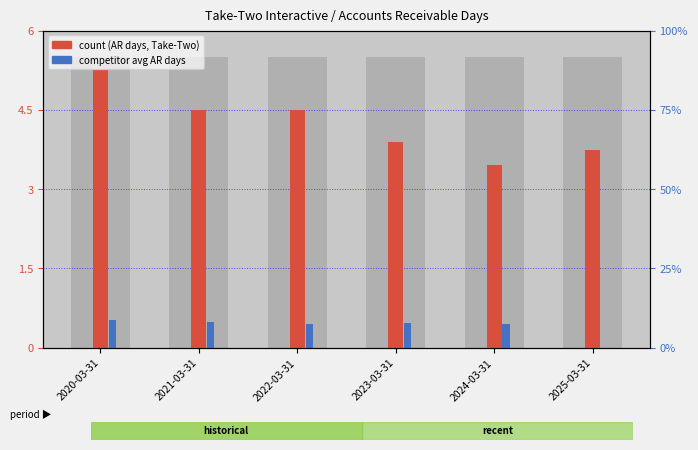

The value of count at 2025-03-31 is 2.3. True or false?

False